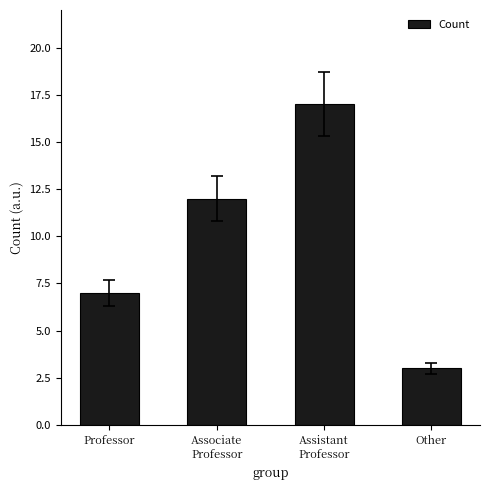

Reading left to right, transcribe all the data shown in this chart.

7	12	17	3